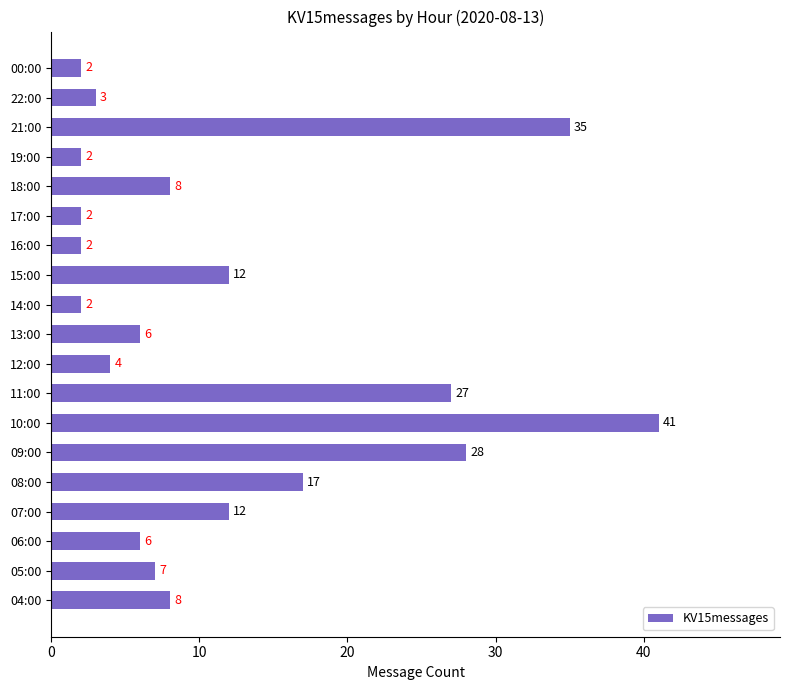

Reading bottom to top, transcribe all the data shown in this chart.

04:00=8	05:00=7	06:00=6	07:00=12	08:00=17	09:00=28	10:00=41	11:00=27	12:00=4	13:00=6	14:00=2	15:00=12	16:00=2	17:00=2	18:00=8	19:00=2	21:00=35	22:00=3	00:00=2